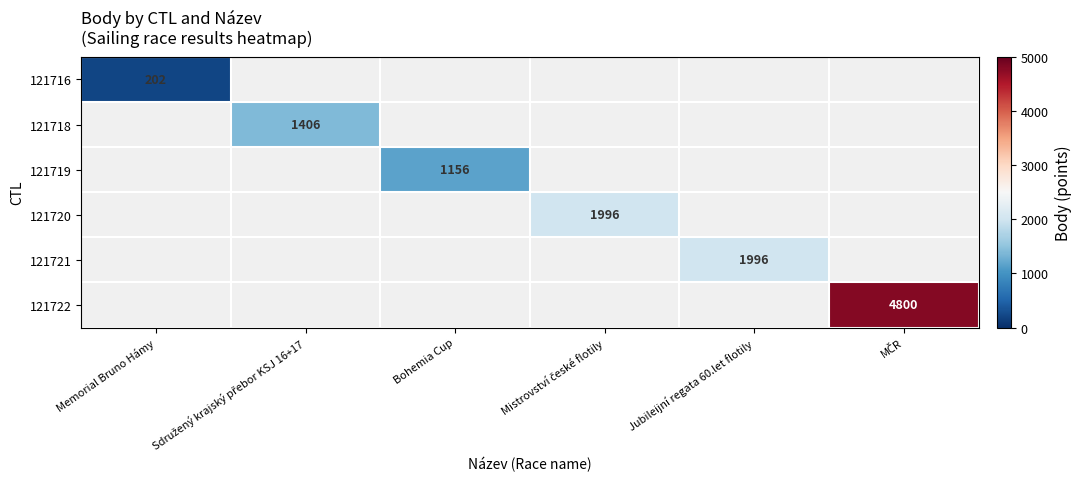

The value of 121719 at Bohemia Cup is 1758. True or false?

False